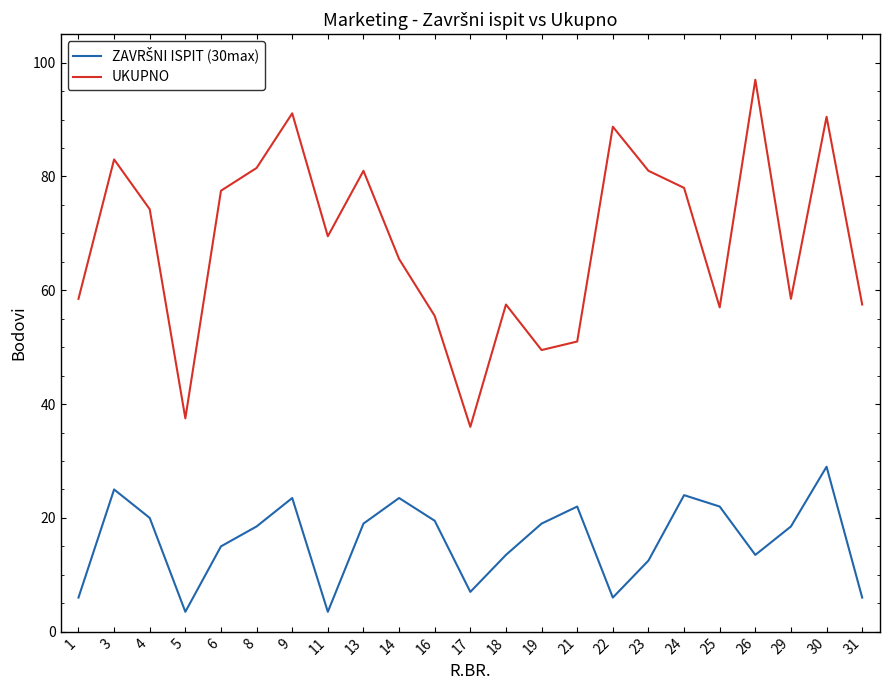

What is the average value of the UKUPNO series?

68.6